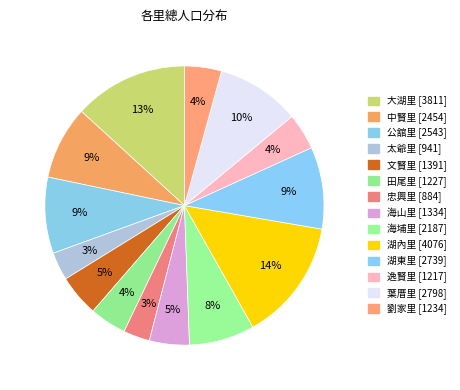

Rank the categories by value from highest to lowest.

湖內里, 大湖里, 葉厝里, 湖東里, 公舘里, 中賢里, 海埔里, 文賢里, 海山里, 劉家里, 田尾里, 逸賢里, 太爺里, 忠興里